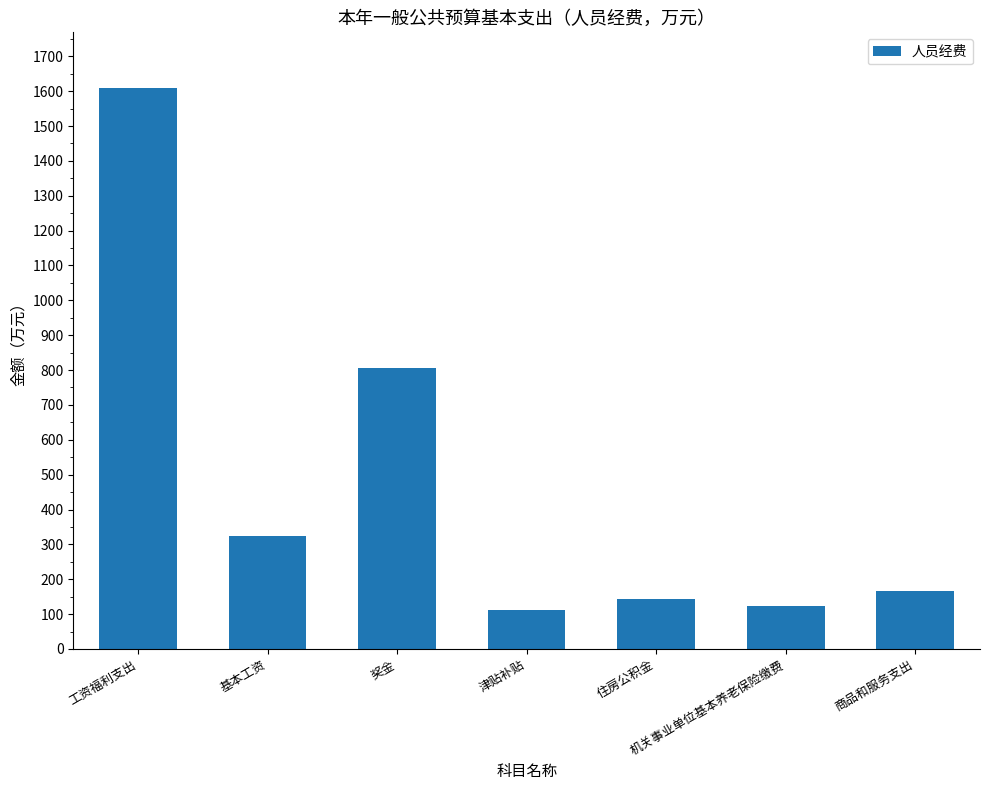

How many bars are there in total?

7